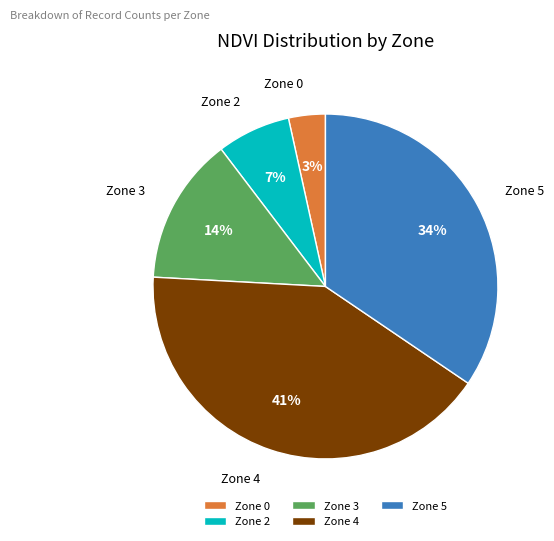

To the nearest percent, what is the average slice percentage?

20%